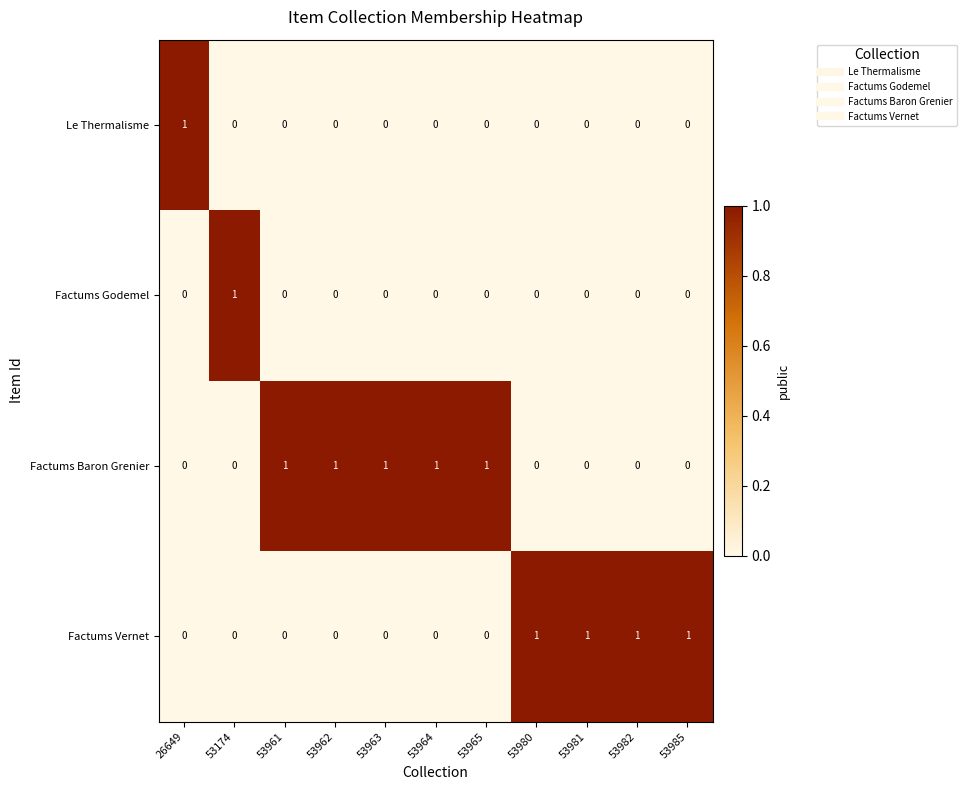

At how many categories does at least one series exceed 0?

11